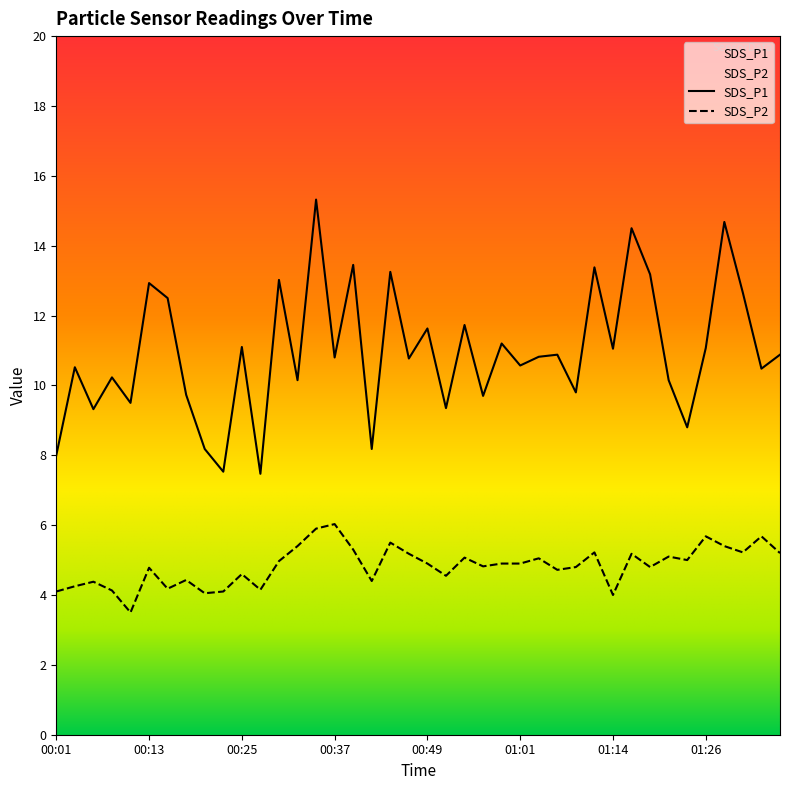

Reading left to right, extract all data points from this chart.

SDS_P1: 8.0	10.5	9.3	10.2	9.5	12.9	12.5	9.7	8.2	7.5	11.1	7.5	13.0	10.2	15.3	10.8	13.4	8.2	13.2	10.8	11.6	9.3	11.7	9.7	11.2	10.6	10.8	10.9	9.8	13.4	11.1	14.5	13.2	10.2	8.8	11.1	14.7	12.7	10.5	10.9
SDS_P2: 4.1	4.2	4.4	4.1	3.5	4.8	4.2	4.4	4.0	4.1	4.6	4.2	5.0	5.4	5.9	6.0	5.3	4.4	5.5	5.2	4.9	4.5	5.1	4.8	4.9	4.9	5.0	4.7	4.8	5.2	4.0	5.2	4.8	5.1	5.0	5.7	5.4	5.2	5.7	5.2